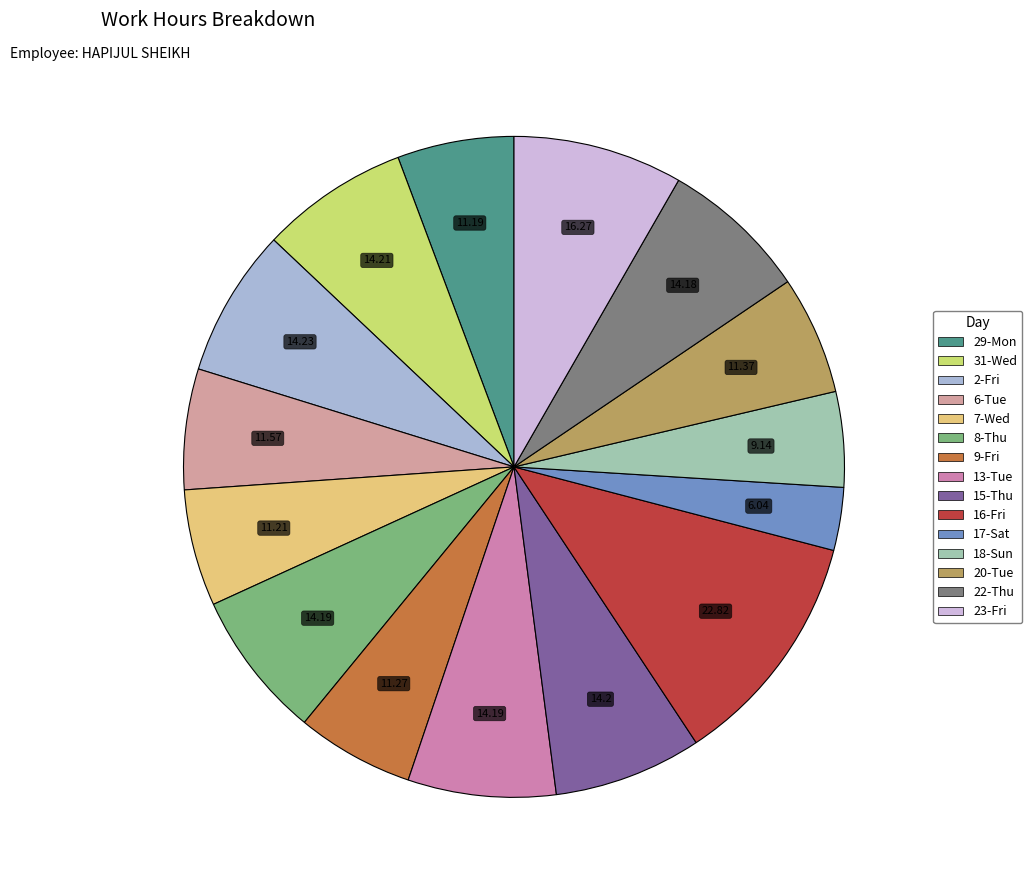

Is 9-Fri the majority of the pie?

No